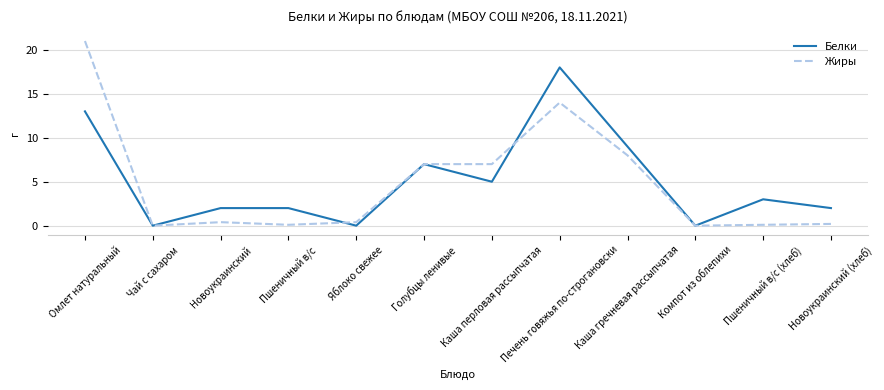

Rank the series by their average value, from highest to lowest.

Белки, Жиры